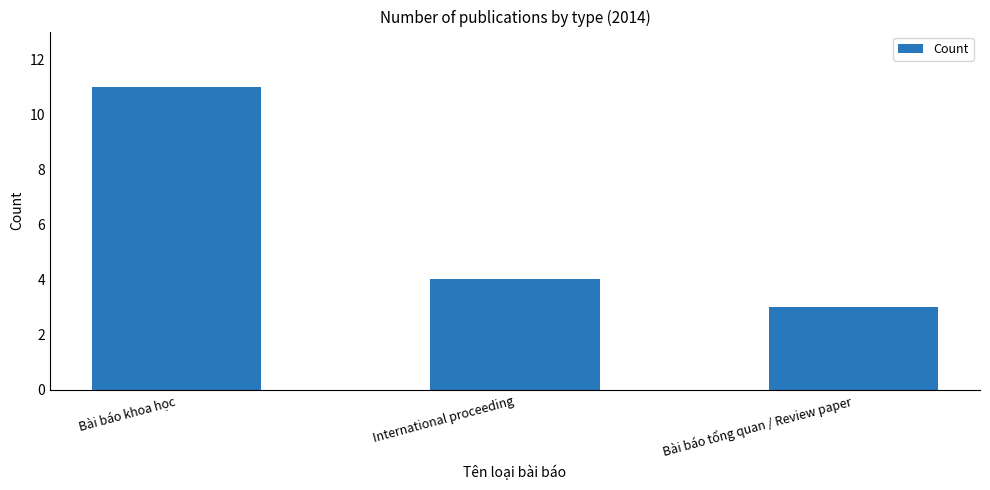

At which category does the chart reach its peak across all series?

Bài báo khoa học